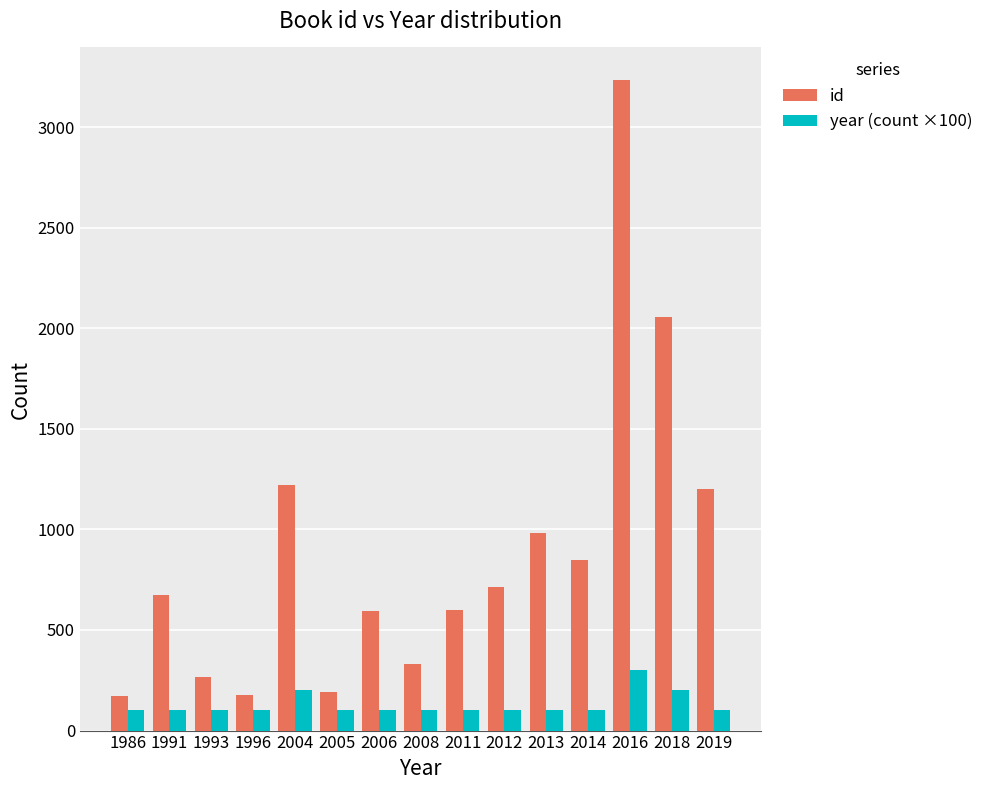

The value of id at 1993 is 268. True or false?

True